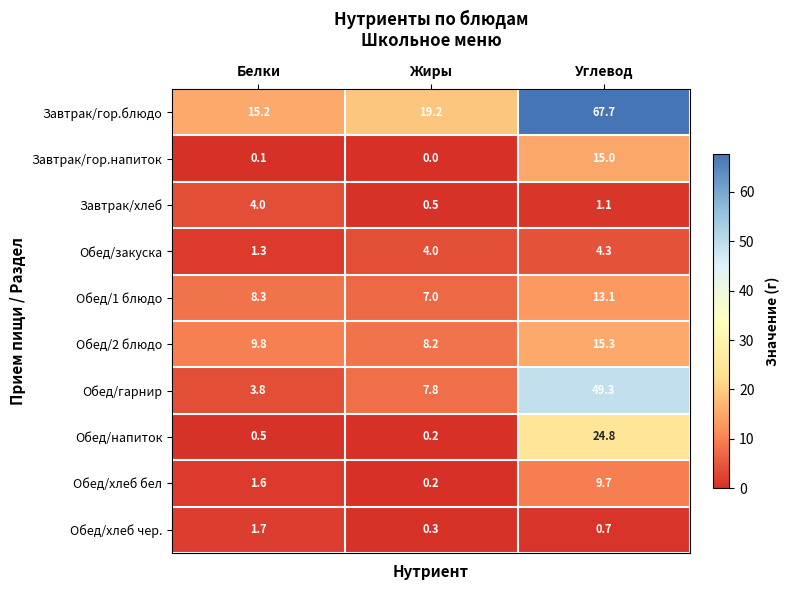

Reading right to left, transcribe all the data shown in this chart.

Завтрак/гор.блюдо: Углевод=67.7	Жиры=19.2	Белки=15.2
Завтрак/гор.напиток: Углевод=15.0	Жиры=0.0	Белки=0.1
Завтрак/хлеб: Углевод=1.1	Жиры=0.5	Белки=4.0
Обед/закуска: Углевод=4.3	Жиры=4.0	Белки=1.3
Обед/1 блюдо: Углевод=13.1	Жиры=7.0	Белки=8.3
Обед/2 блюдо: Углевод=15.3	Жиры=8.2	Белки=9.8
Обед/гарнир: Углевод=49.3	Жиры=7.8	Белки=3.8
Обед/напиток: Углевод=24.8	Жиры=0.2	Белки=0.5
Обед/хлеб бел: Углевод=9.7	Жиры=0.2	Белки=1.6
Обед/хлеб чер.: Углевод=0.7	Жиры=0.3	Белки=1.7